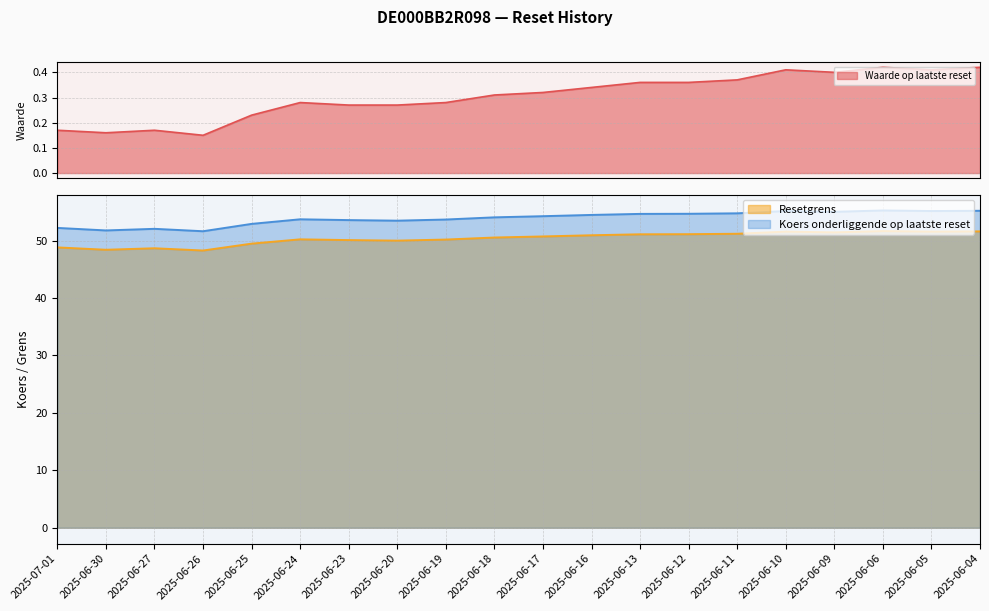

Between 2025-06-17 and 2025-06-05, which series saw the biggest shift?

Koers onderliggende op laatste reset